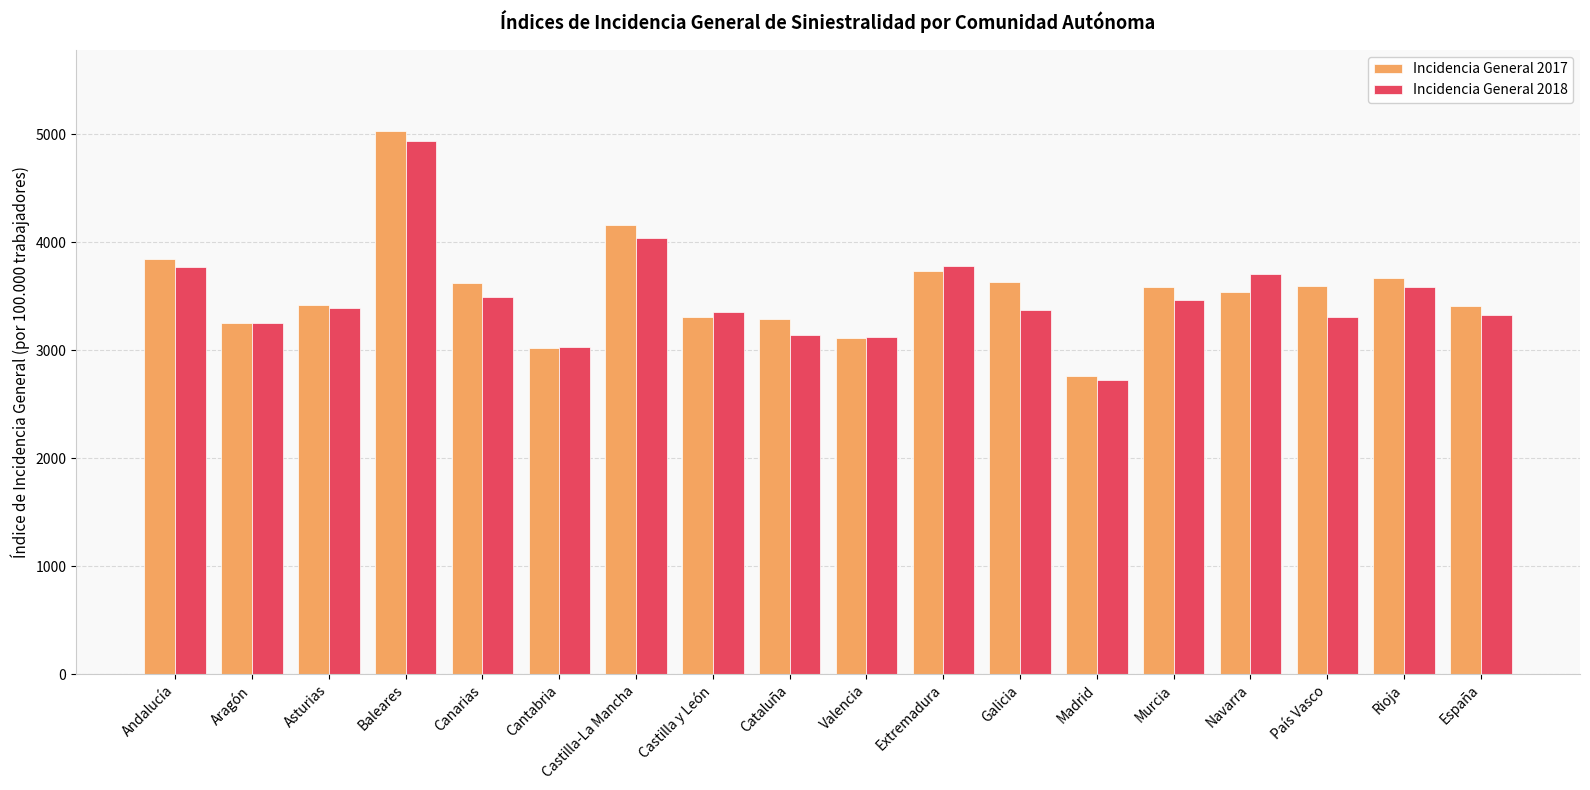

Is the value of Incidencia General 2017 at País Vasco greater than the value of Incidencia General 2018 at Asturias?

Yes